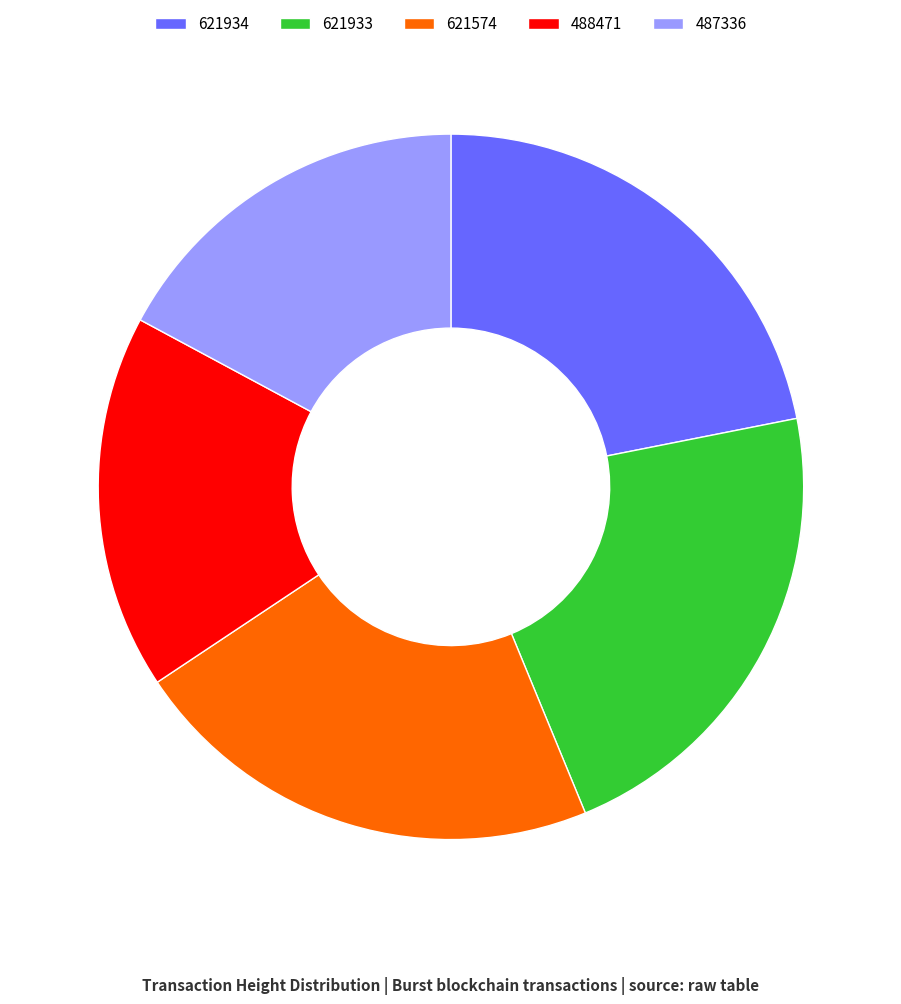

Approximately how many times larger is the value at 487336 compared to 621934?

0.8